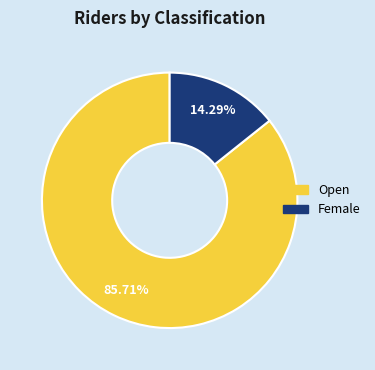

To the nearest percent, what percentage of the pie is Female?

14%